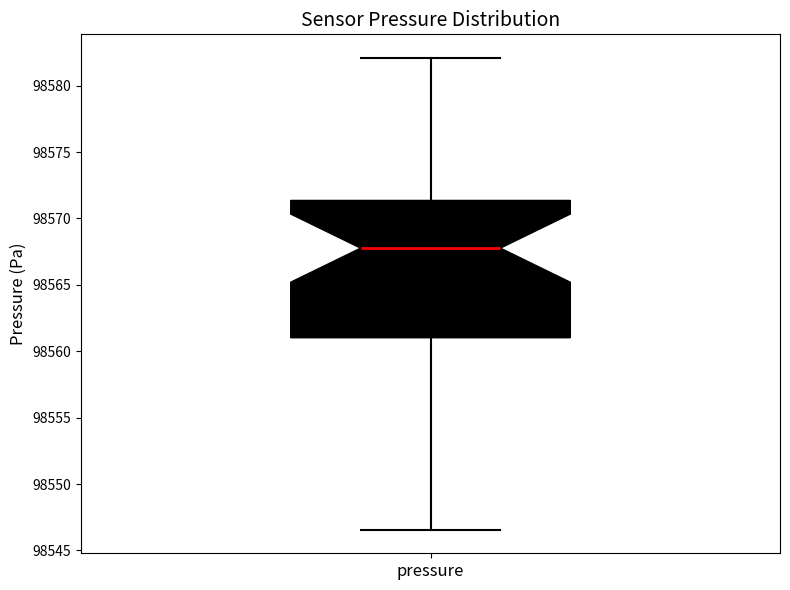

Read this box plot against the y-axis: the position of the median line, the range covered by the box, and the ends of both whiskers. The values are not printed on the chart, so give them approximately, as read against the axis.

median 98568.0, box 98561.0 to 98571.5, whiskers 98546.5 to 98582.0